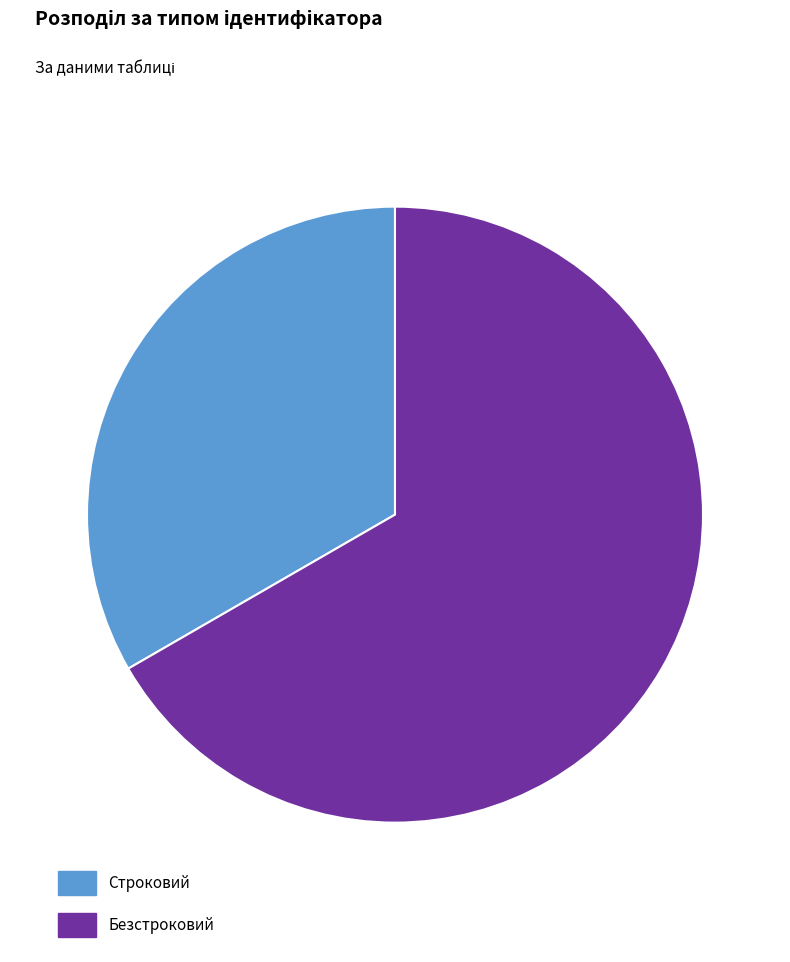

Do Безстроковий and Строковий together represent more than half of the pie?

Yes